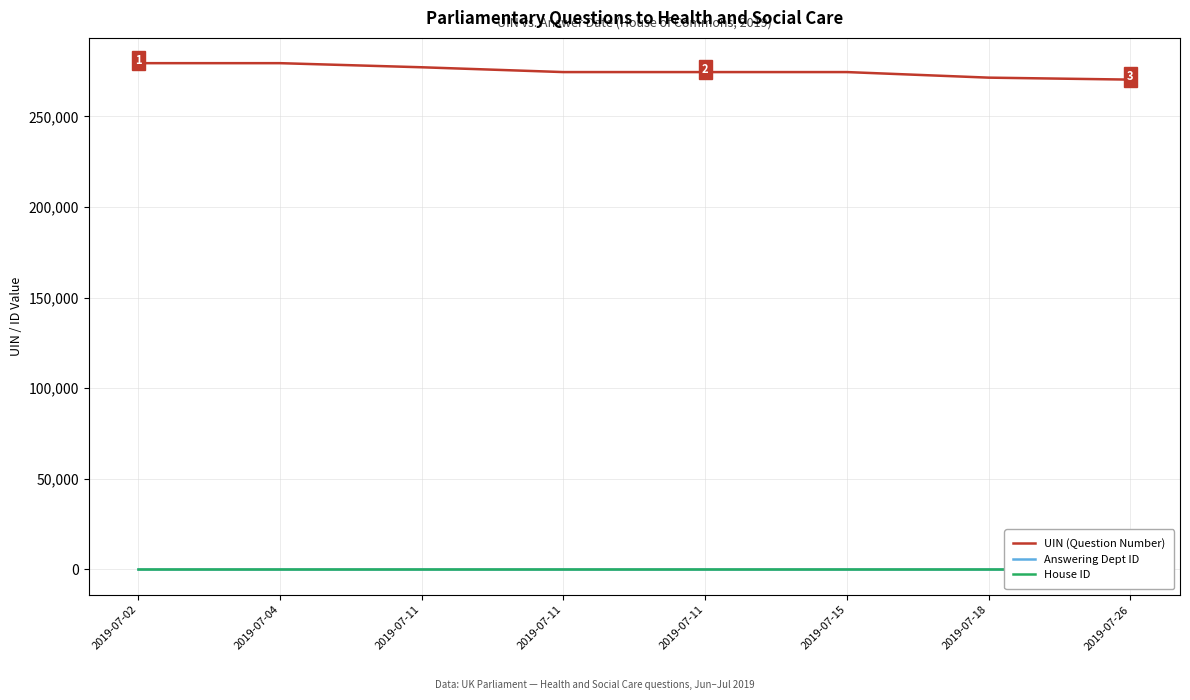

Which category has the lowest value across all series?

2019-07-02